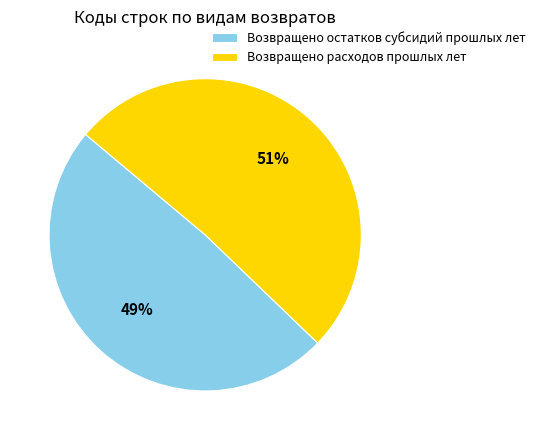

How many segments does this pie chart have?

2